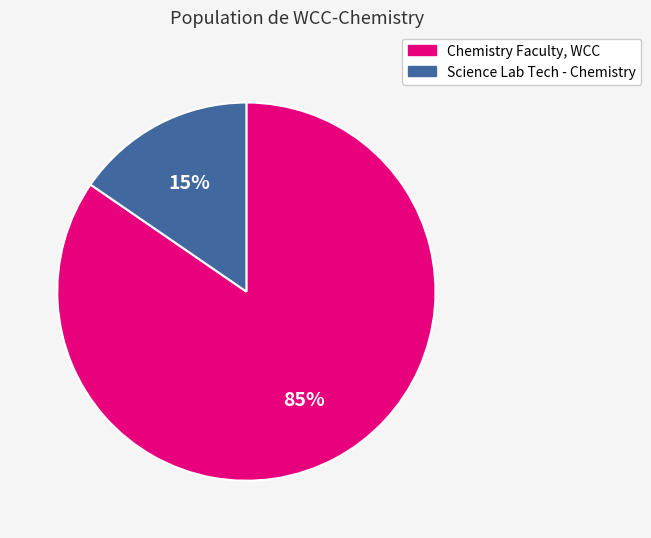

How many slices are in this pie chart?

2